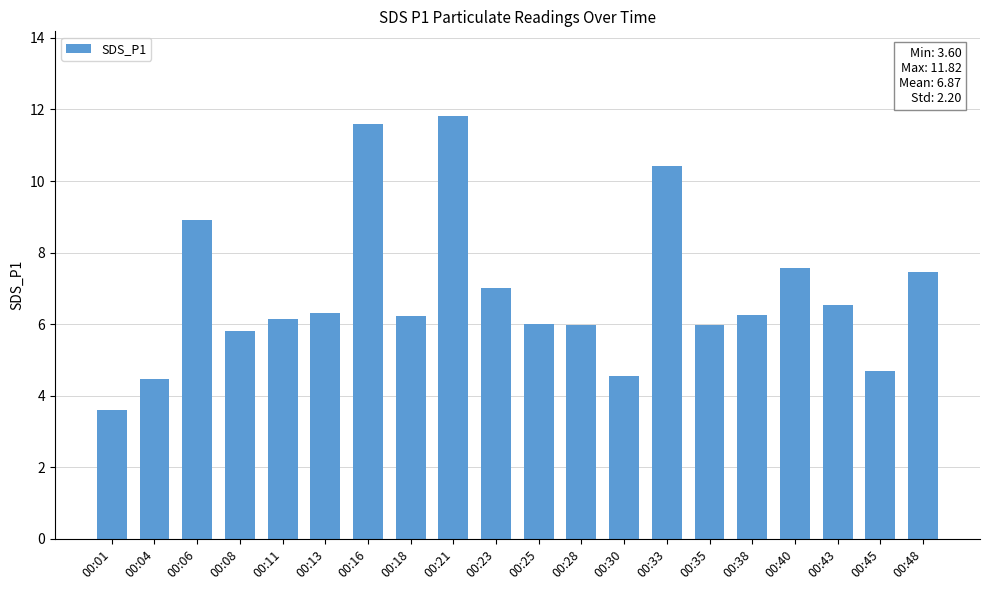

At which label does the data first exceed 6?

00:06